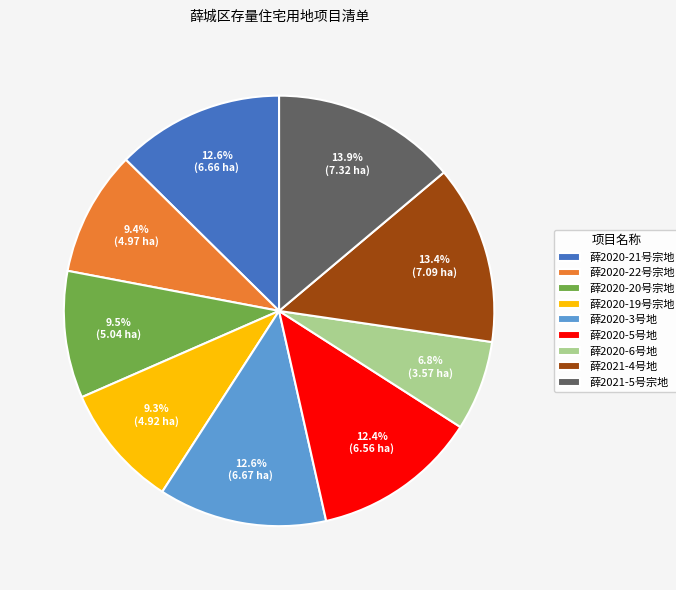

How many segments does this pie chart have?

9